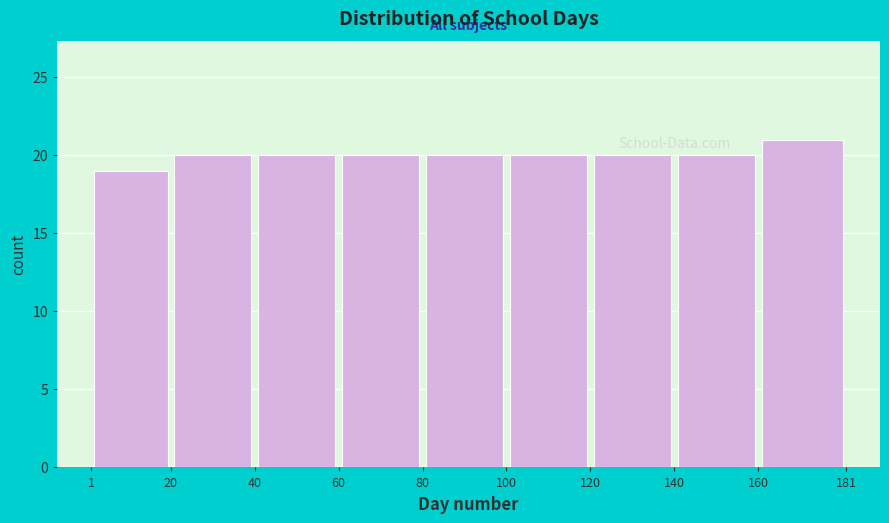

Reading left to right, transcribe this chart: for each bar, give the range it covers on the x-axis and its height. The values are not printed on the chart, so give them approximately, as read against the axis.

1 to 20: 19
20 to 40: 20
40 to 60: 20
60 to 80: 20
80 to 100: 20
100 to 120: 20
120 to 140: 20
140 to 160: 20
160 to 181: 21